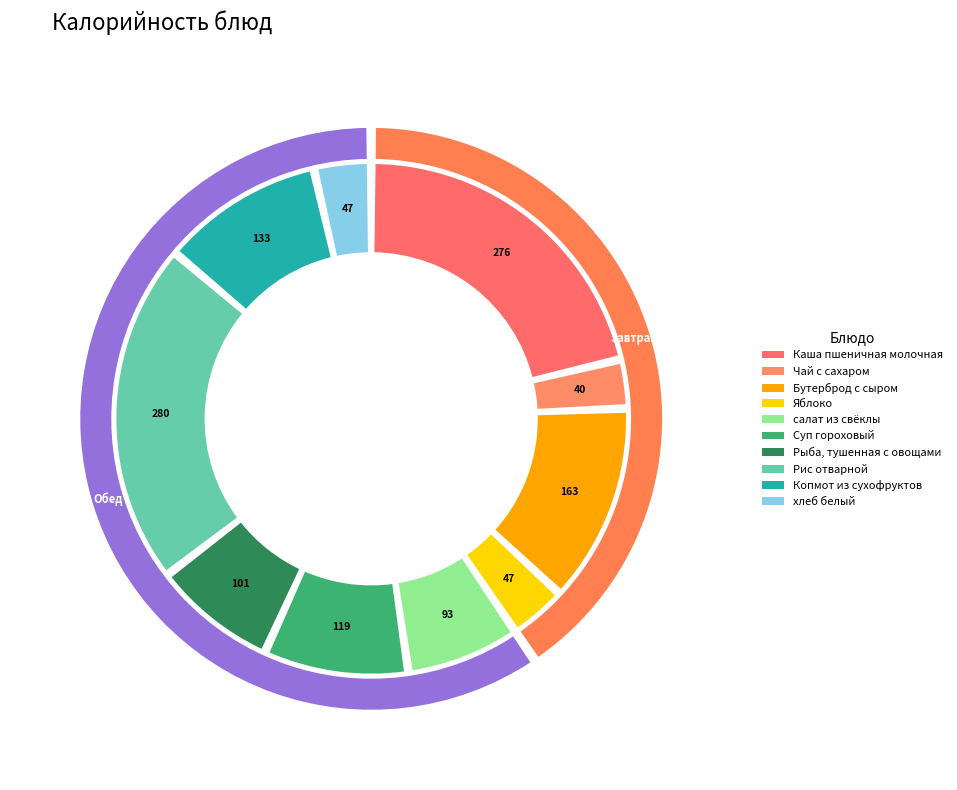

Is it true that хлеб белый is 1% of the pie?

False